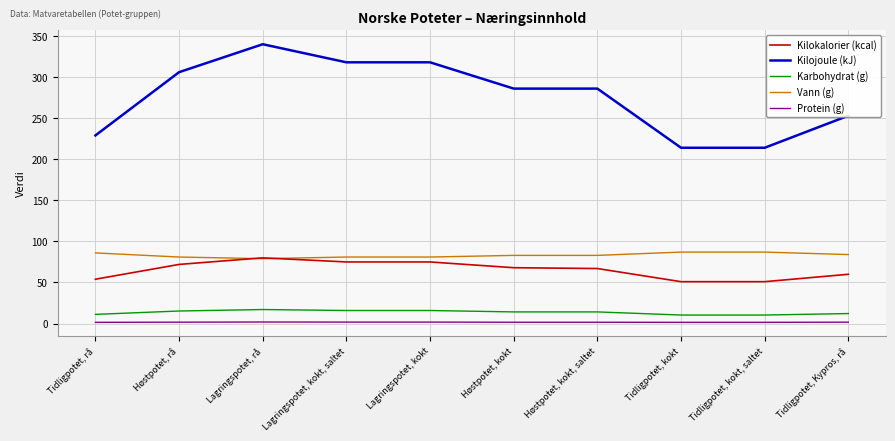

Which series changed the most between Høstpotet, rå and Tidligpotet, Kypros, rå?

Kilojoule (kJ)